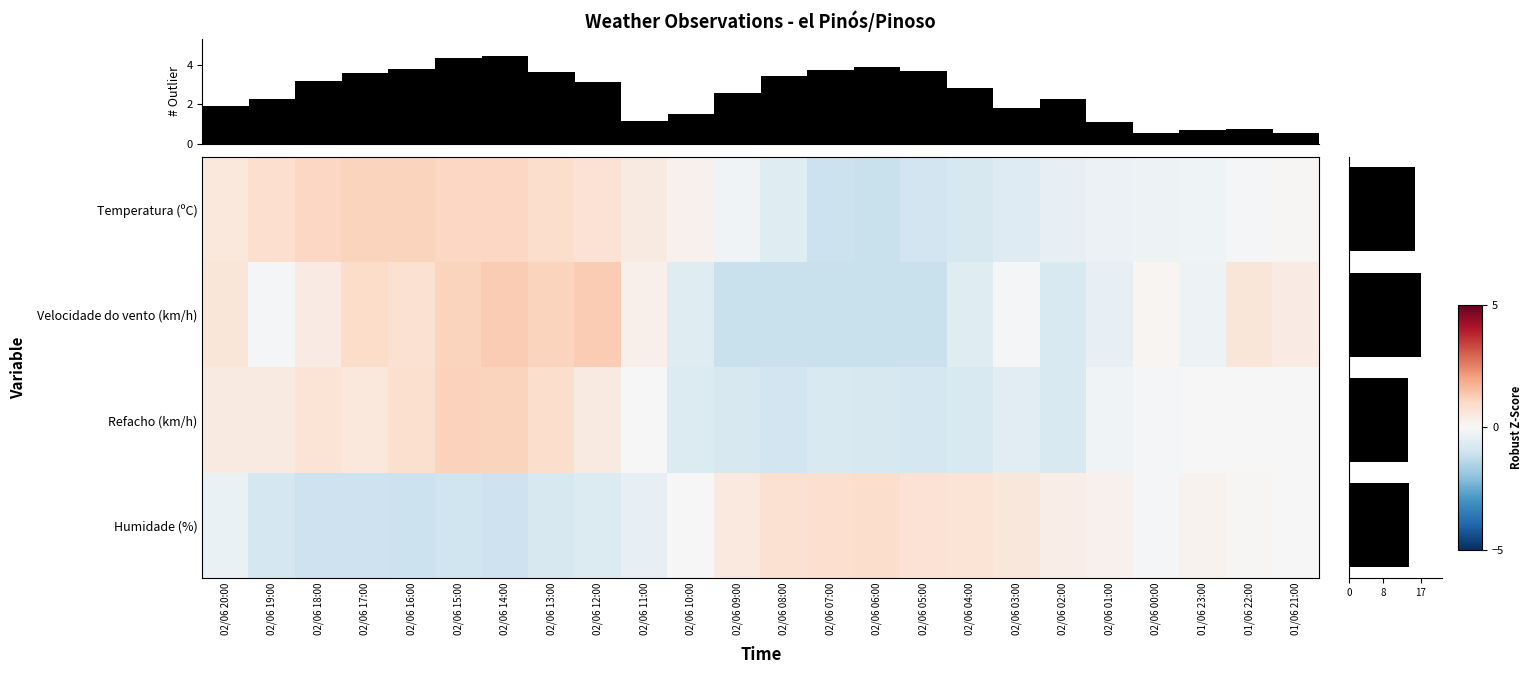

What is the maximum value shown in the chart?

1.3